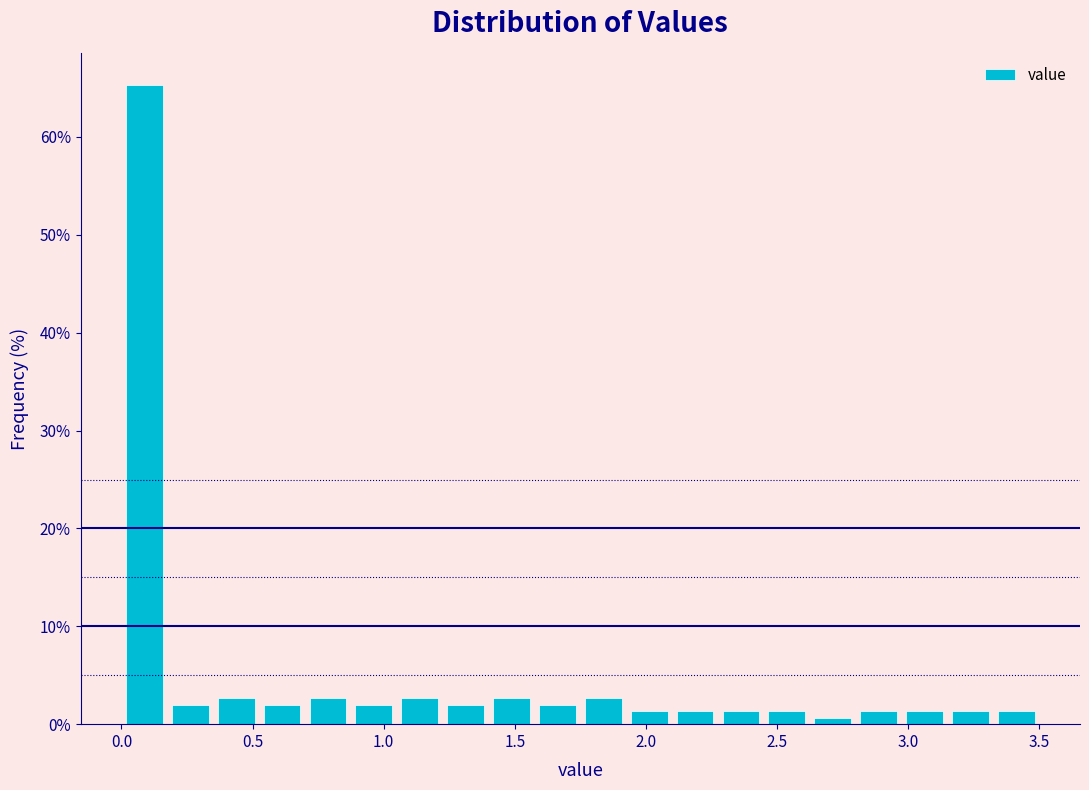

Around what value on the x-axis is the tallest bar? Give the approximate position of its centre, as read against the axis.

0.10